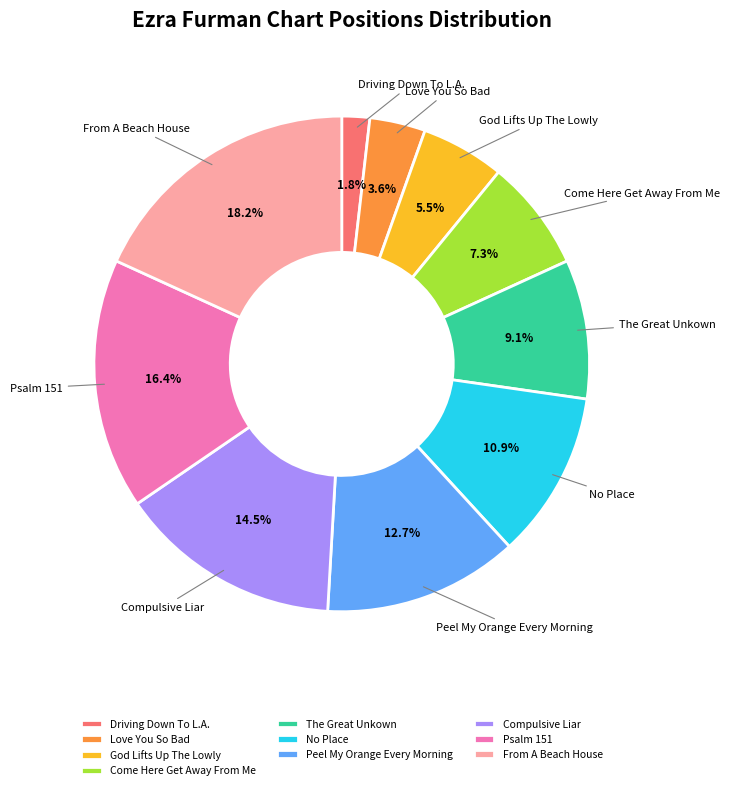

Does God Lifts Up The Lowly represent more than half of the total?

No